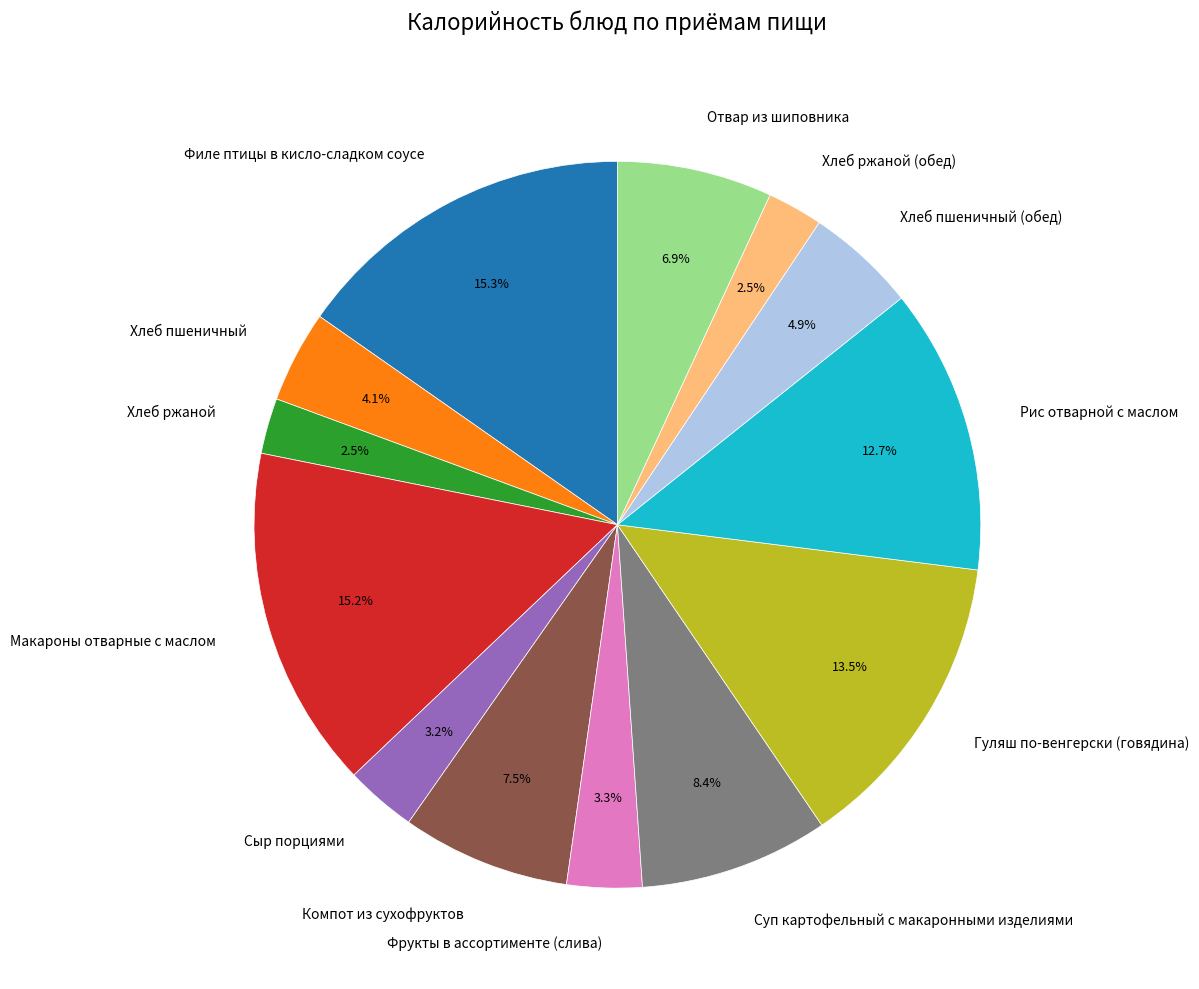

Does Филе птицы в кисло-сладком соусе represent more than half of the total?

No